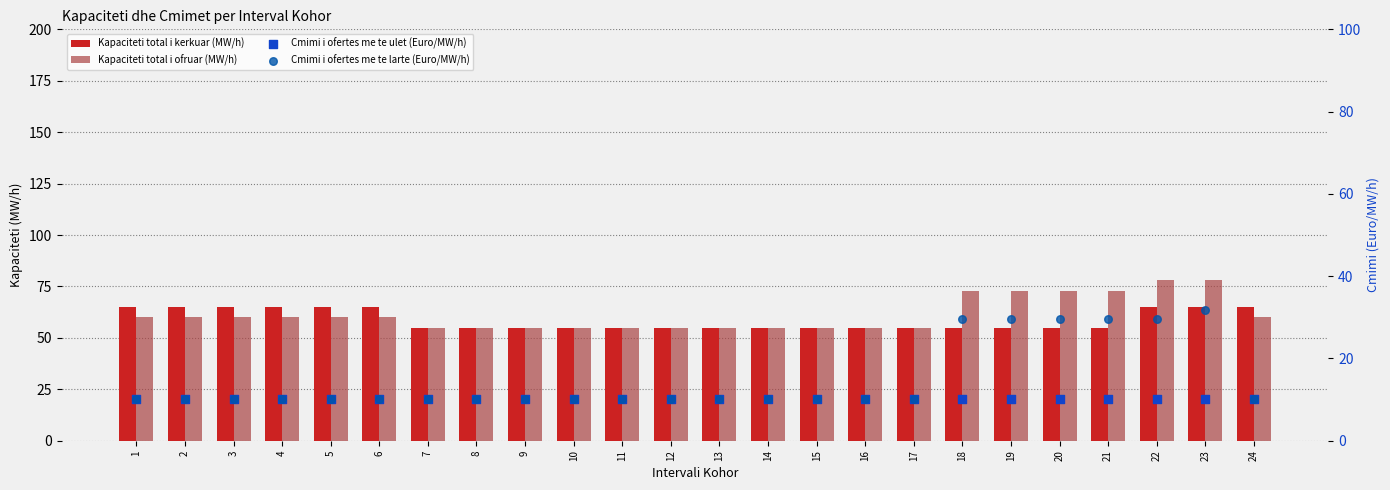

What is the total value across all series at 4?

145.4